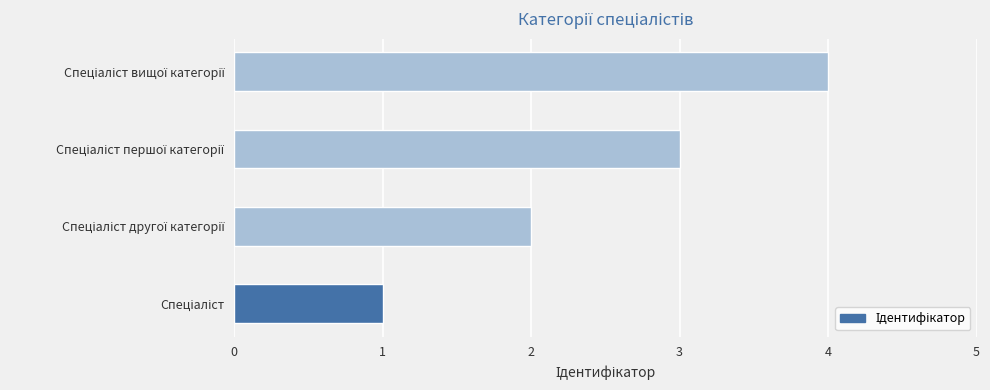

What is the difference between the maximum and minimum values?

3